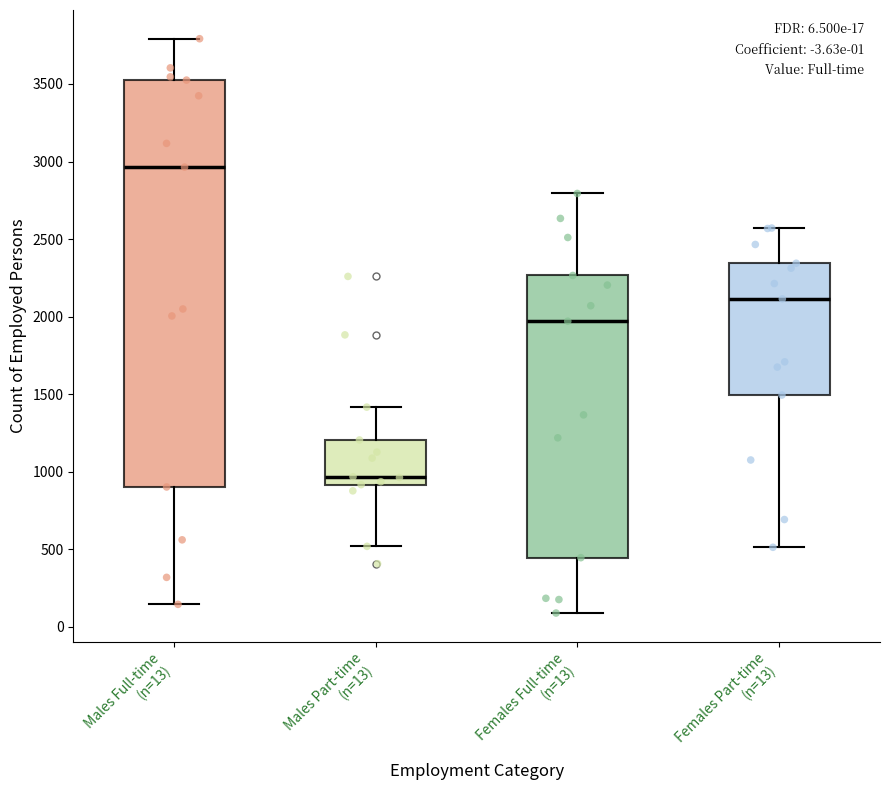

Which box's median line is the lowest?

Males Part-time (n=13)